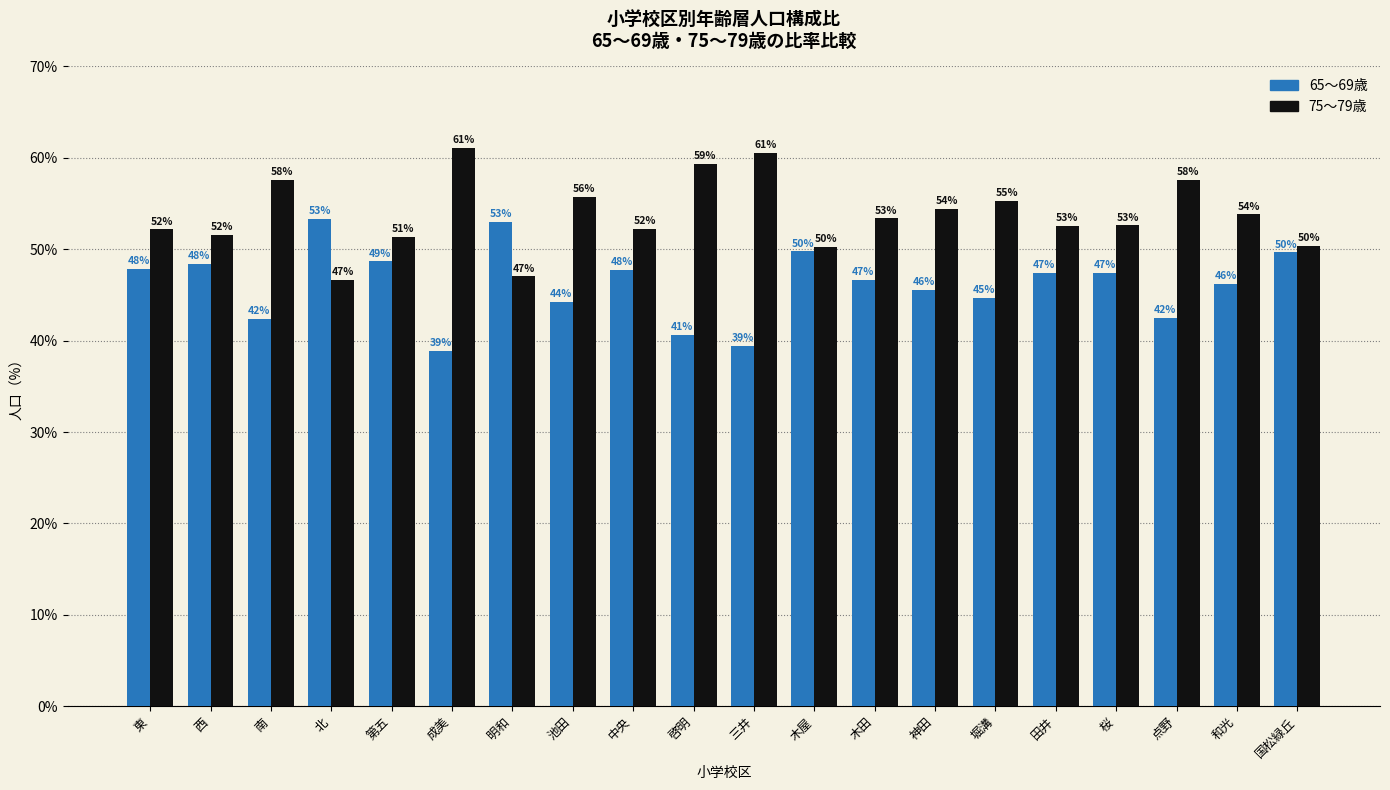

What is the difference between the maximum and minimum values in the 75～79歳 series?

14.4